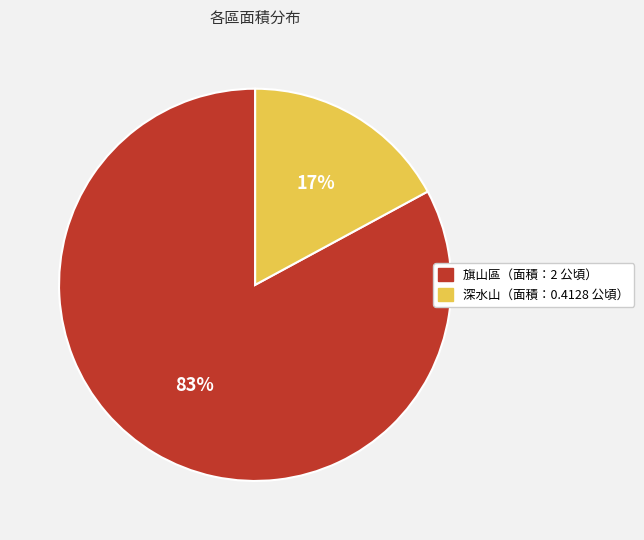

To the nearest percent, what is the average slice percentage?

50%